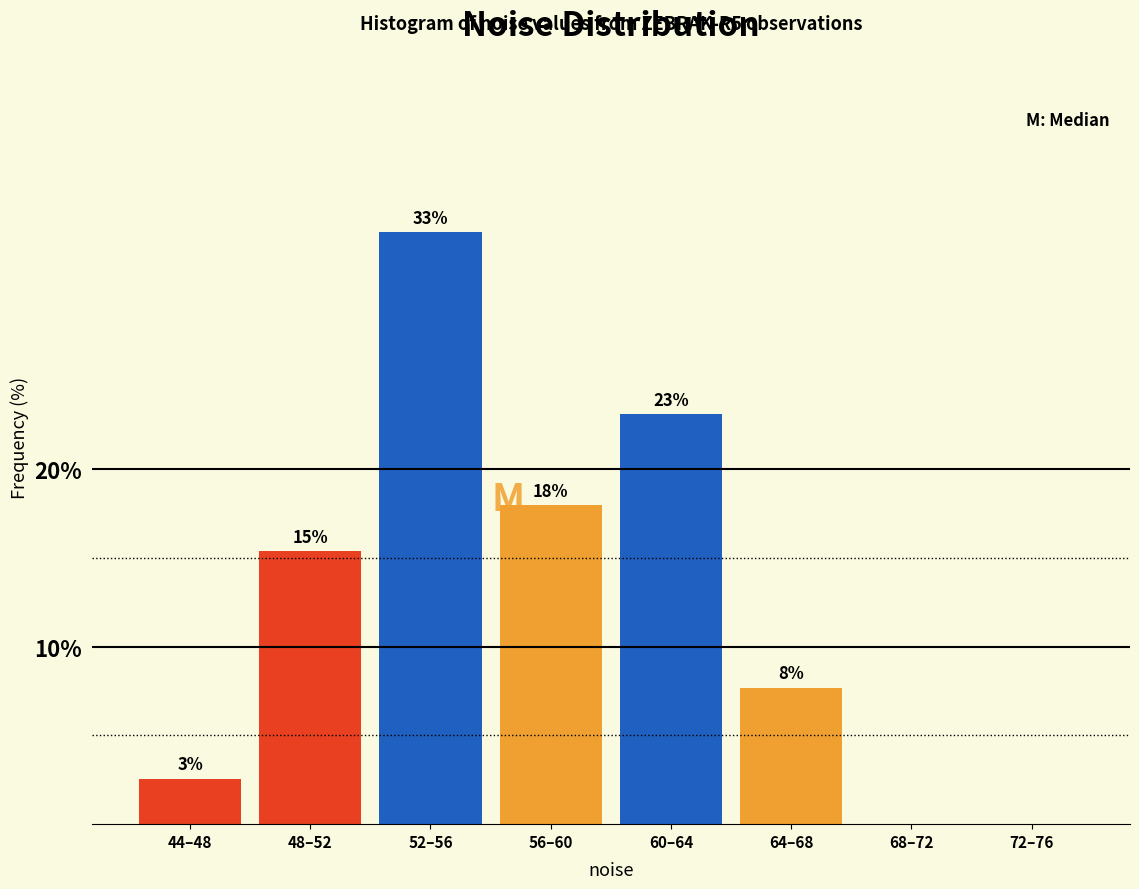

Are the bars horizontal?

No